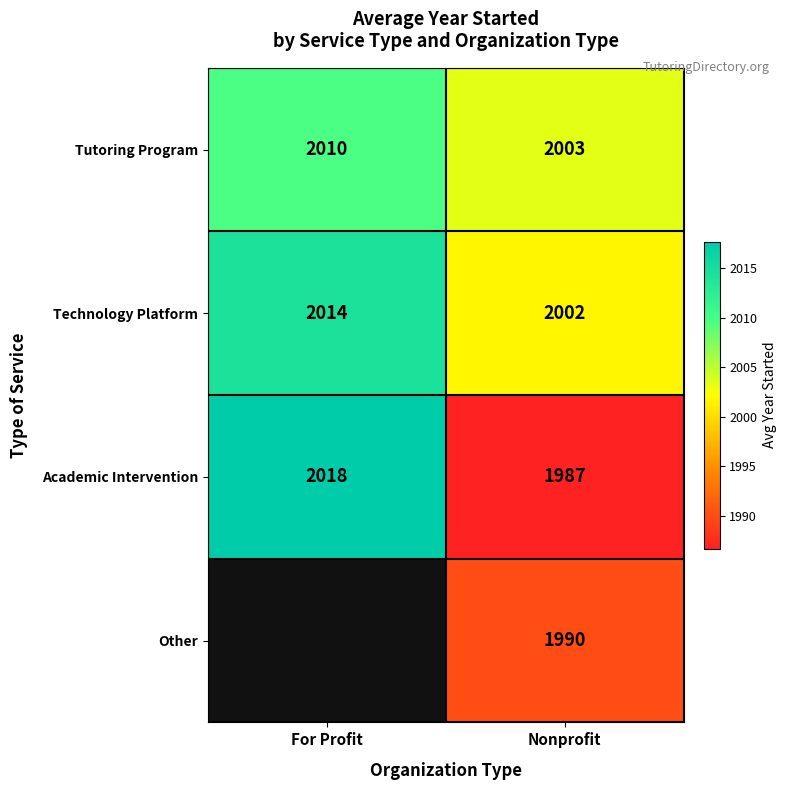

At which label is Academic Intervention closest to 2002?

Nonprofit